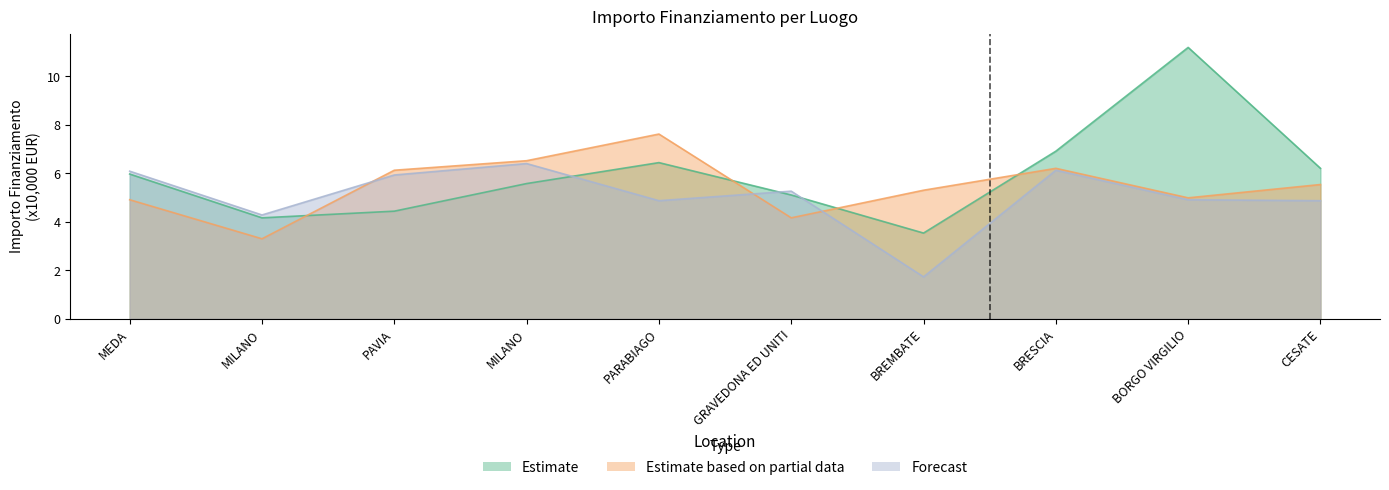

Reading left to right, what are all the values shown in this chart?

Estimate: 6.0	4.2	4.4	5.6	6.4	5.1	3.5	6.9	11.2	6.2
Estimate based on partial data: 4.9	3.3	6.1	6.5	7.6	4.2	5.3	6.2	5.0	5.5
Forecast: 6.1	4.3	5.9	6.4	4.9	5.3	1.7	6.1	4.9	4.9